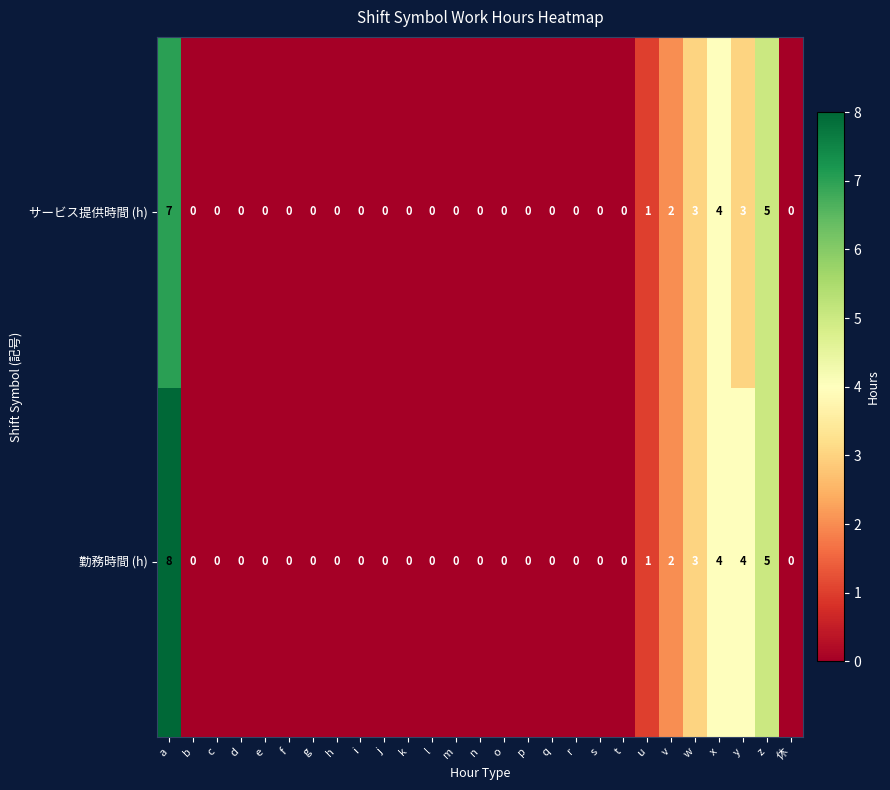

At which label does 勤務時間 (h) reach its peak?

a